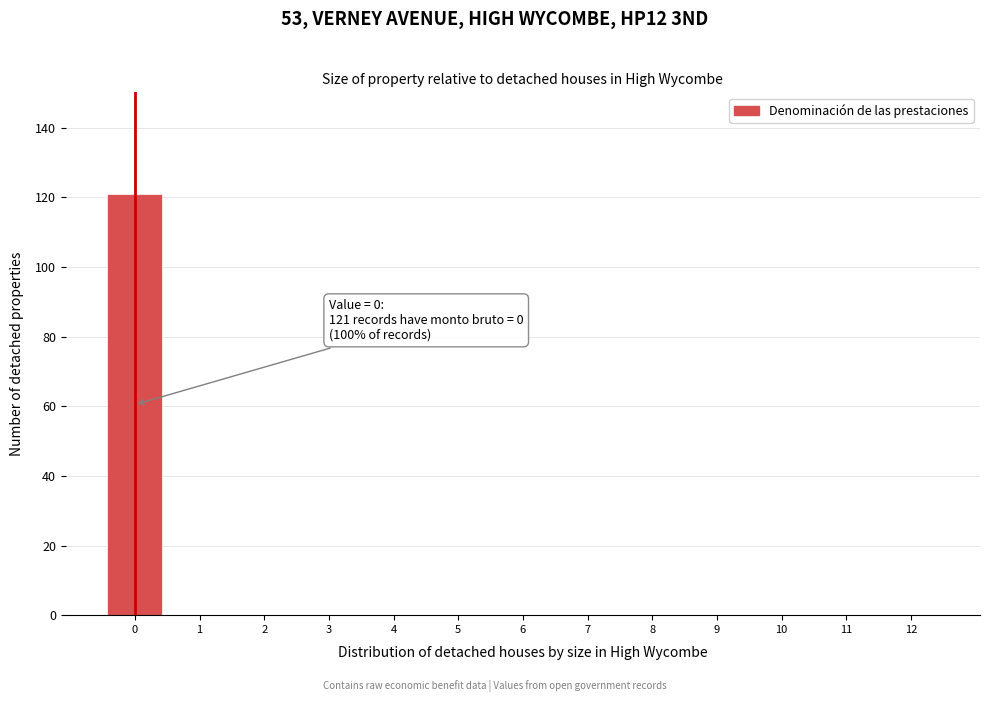

Over which range of the x-axis is the bar tallest?

-0.5 to 0.5